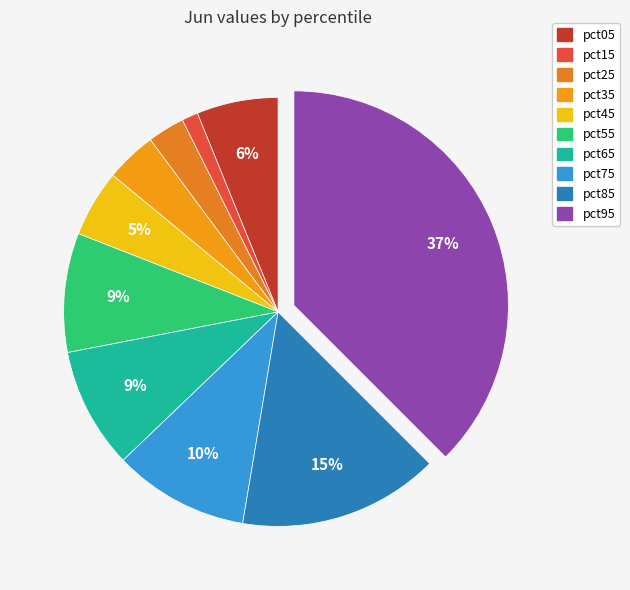

The pct65 slice represents 1% of the pie. True or false?

False